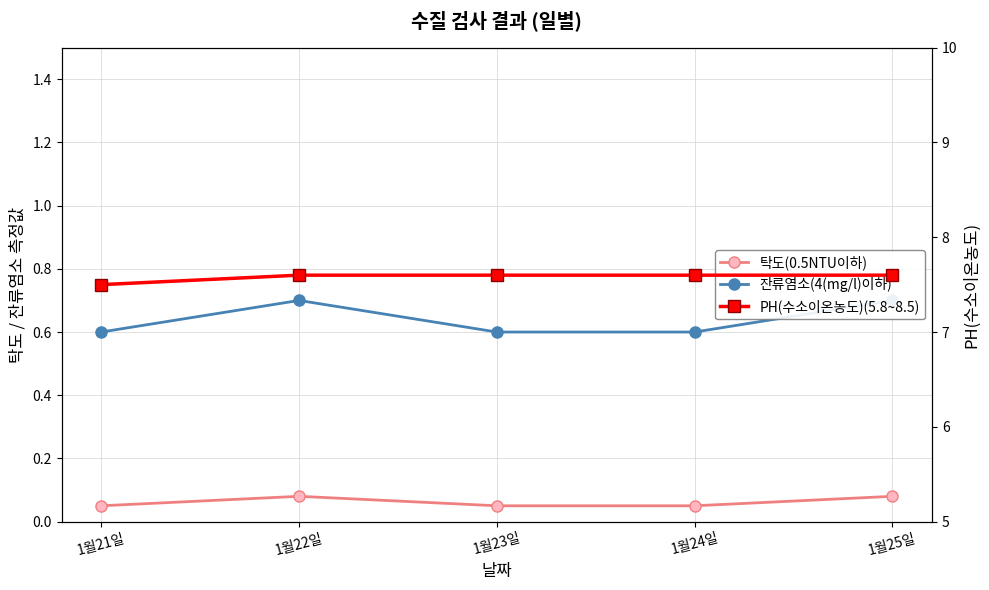

Which series has the largest total across all categories?

PH(수소이온농도)(5.8~8.5)